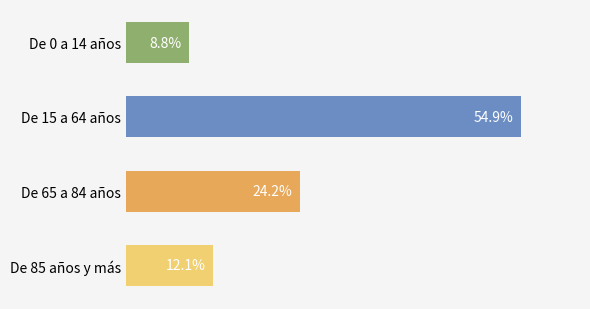

Rank the categories by value from lowest to highest.

De 0 a 14 años, De 85 años y más, De 65 a 84 años, De 15 a 64 años